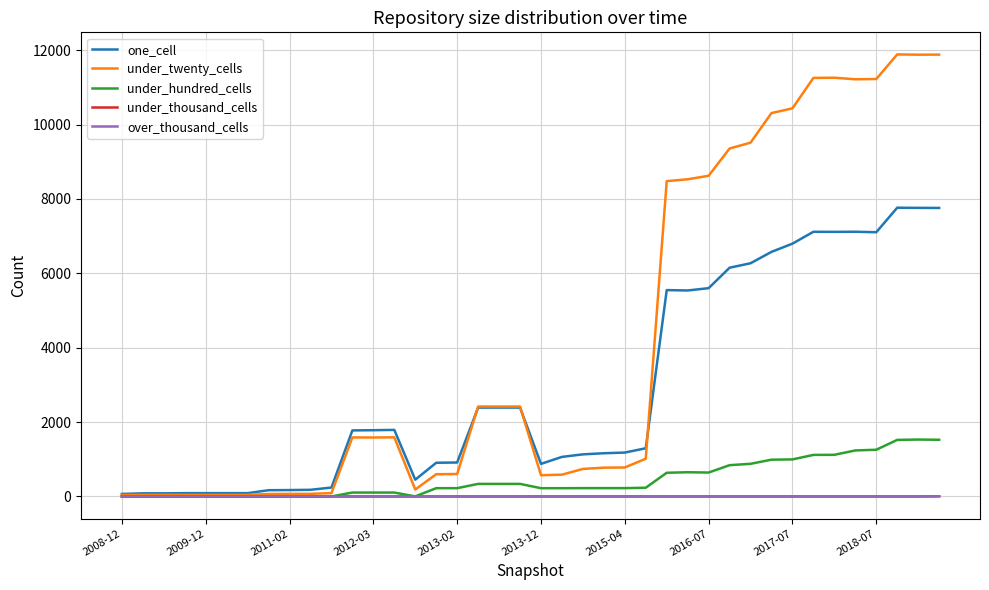

Does the chart have visible grid lines?

Yes